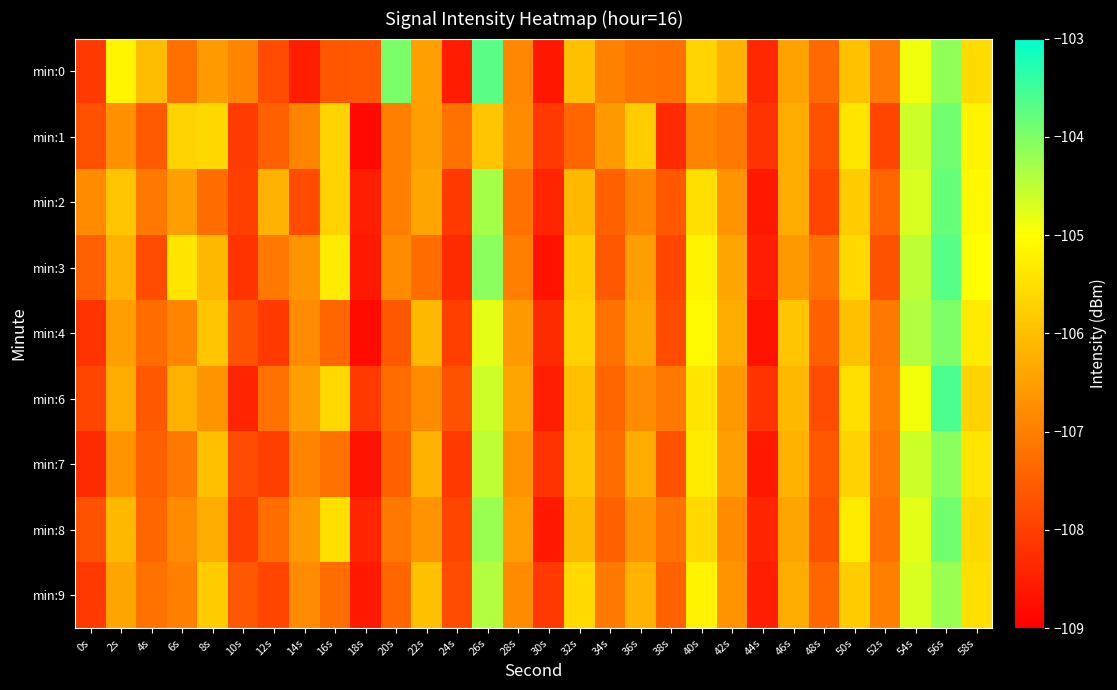

Reading right to left, what are all the values shown in this chart?

min:0: 58s=-105.6	56s=-104.1	54s=-104.9	52s=-107.1	50s=-106.0	48s=-107.3	46s=-106.5	44s=-108.4	42s=-106.2	40s=-105.7	38s=-107.2	36s=-107.2	34s=-107.0	32s=-106.0	30s=-108.6	28s=-106.9	26s=-103.7	24s=-108.5	22s=-106.5	20s=-104.0	18s=-107.6	16s=-107.6	14s=-108.5	12s=-107.8	10s=-106.9	8s=-106.6	6s=-107.2	4s=-106.0	2s=-105.1	0s=-108.1
min:1: 58s=-105.2	56s=-103.9	54s=-104.6	52s=-107.9	50s=-105.4	48s=-107.7	46s=-106.3	44s=-108.2	42s=-107.1	40s=-106.9	38s=-108.3	36s=-105.8	34s=-106.6	32s=-107.4	30s=-108.1	28s=-106.8	26s=-105.9	24s=-107.2	22s=-106.5	20s=-107.0	18s=-108.8	16s=-105.7	14s=-106.9	12s=-107.5	10s=-108.0	8s=-105.6	6s=-105.7	4s=-107.6	2s=-106.7	0s=-107.7
min:2: 58s=-105.1	56s=-103.8	54s=-104.7	52s=-107.4	50s=-105.8	48s=-107.9	46s=-106.3	44s=-108.6	42s=-106.7	40s=-105.5	38s=-107.6	36s=-106.9	34s=-107.5	32s=-106.1	30s=-108.4	28s=-107.2	26s=-104.3	24s=-108.1	22s=-106.4	20s=-107.0	18s=-108.5	16s=-105.7	14s=-107.8	12s=-106.2	10s=-108.0	8s=-107.3	6s=-106.5	4s=-107.1	2s=-105.9	0s=-106.8
min:3: 58s=-105.0	56s=-103.7	54s=-104.5	52s=-107.7	50s=-105.6	48s=-107.2	46s=-106.6	44s=-108.5	42s=-106.4	40s=-105.2	38s=-107.9	36s=-106.5	34s=-107.6	32s=-105.8	30s=-108.7	28s=-107.0	26s=-104.1	24s=-108.3	22s=-107.3	20s=-106.8	18s=-108.6	16s=-105.3	14s=-106.7	12s=-107.1	10s=-108.2	8s=-106.1	6s=-105.4	4s=-107.8	2s=-106.2	0s=-107.5
min:4: 58s=-105.3	56s=-104.0	54s=-104.4	52s=-107.1	50s=-106.0	48s=-107.5	46s=-105.9	44s=-108.7	42s=-106.3	40s=-105.1	38s=-107.8	36s=-106.4	34s=-107.2	32s=-105.7	30s=-108.3	28s=-106.6	26s=-104.8	24s=-108.0	22s=-106.1	20s=-107.6	18s=-108.8	16s=-107.4	14s=-106.8	12s=-108.1	10s=-107.7	8s=-105.9	6s=-106.9	4s=-107.3	2s=-106.5	0s=-108.2
min:6: 58s=-105.7	56s=-103.6	54s=-104.9	52s=-107.0	50s=-105.5	48s=-107.8	46s=-106.1	44s=-108.2	42s=-106.6	40s=-105.4	38s=-107.1	36s=-106.8	34s=-107.4	32s=-106.0	30s=-108.5	28s=-106.4	26s=-104.6	24s=-107.7	22s=-106.8	20s=-107.3	18s=-108.1	16s=-105.6	14s=-106.5	12s=-107.2	10s=-108.4	8s=-106.7	6s=-106.2	4s=-107.6	2s=-106.3	0s=-107.9
min:7: 58s=-105.4	56s=-104.1	54s=-104.6	52s=-107.1	50s=-105.7	48s=-107.6	46s=-106.2	44s=-108.6	42s=-106.5	40s=-105.3	38s=-107.7	36s=-106.3	34s=-107.3	32s=-105.9	30s=-108.2	28s=-106.7	26s=-104.5	24s=-108.1	22s=-106.2	20s=-107.5	18s=-108.7	16s=-107.2	14s=-106.9	12s=-108.0	10s=-107.8	8s=-106.0	6s=-107.1	4s=-107.5	2s=-106.7	0s=-108.3
min:8: 58s=-105.6	56s=-103.9	54s=-104.8	52s=-107.2	50s=-105.3	48s=-107.7	46s=-106.4	44s=-108.4	42s=-106.8	40s=-105.6	38s=-107.2	36s=-106.7	34s=-107.5	32s=-106.1	30s=-108.6	28s=-106.5	26s=-104.2	24s=-107.9	22s=-106.7	20s=-107.1	18s=-108.4	16s=-105.5	14s=-106.6	12s=-107.3	10s=-108.0	8s=-106.3	6s=-106.8	4s=-107.4	2s=-106.1	0s=-107.7
min:9: 58s=-105.5	56s=-104.2	54s=-104.7	52s=-107.0	50s=-105.8	48s=-107.4	46s=-106.3	44s=-108.5	42s=-106.7	40s=-105.2	38s=-107.5	36s=-106.2	34s=-107.1	32s=-105.6	30s=-108.1	28s=-106.8	26s=-104.4	24s=-107.8	22s=-106.0	20s=-107.4	18s=-108.6	16s=-107.3	14s=-106.8	12s=-107.9	10s=-107.6	8s=-105.8	6s=-107.0	4s=-107.2	2s=-106.4	0s=-108.1